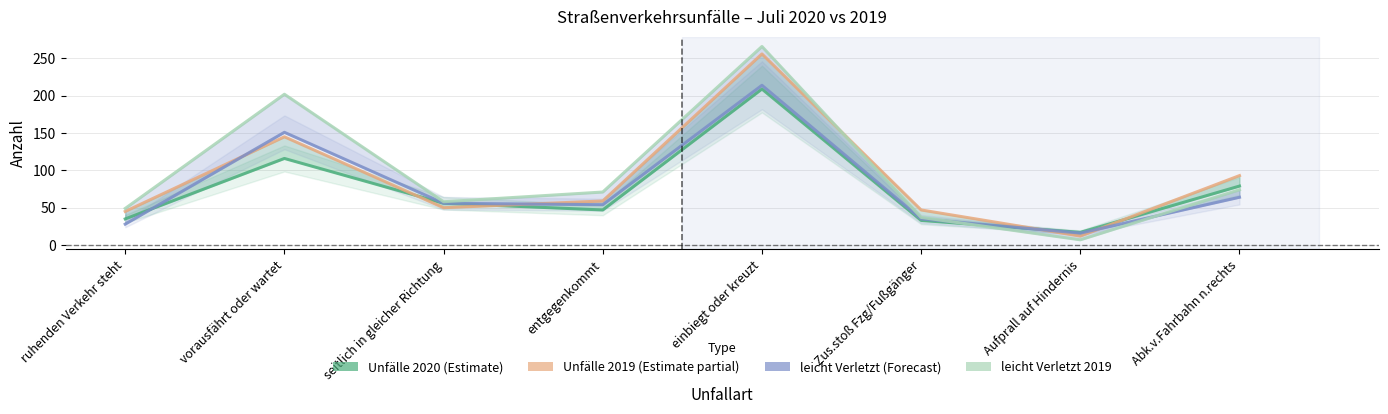

What is the label of the 4th point from the right?

einbiegt oder kreuzt